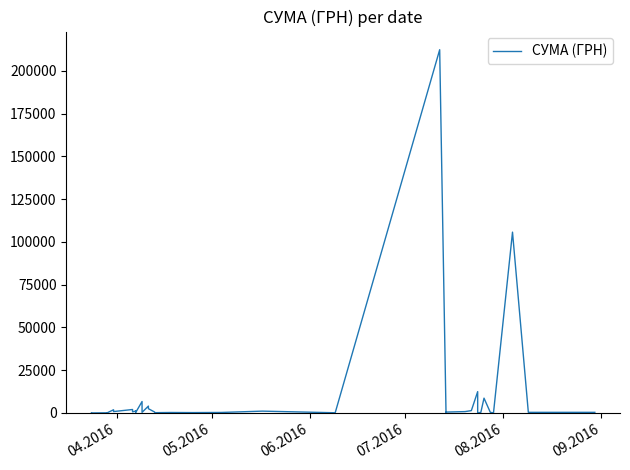

Does the chart have visible grid lines?

No